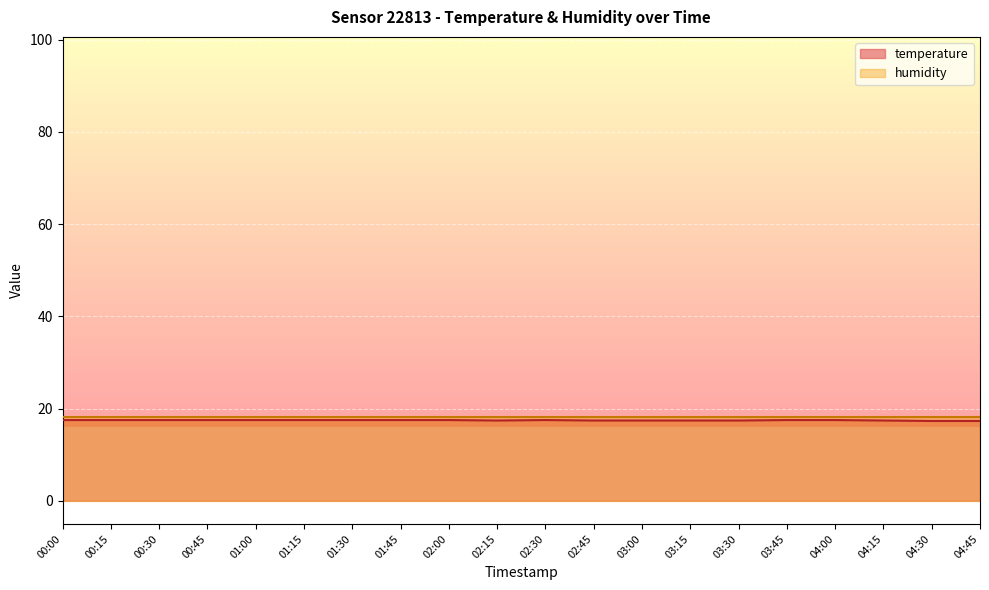

How many lines are shown in the chart?

2